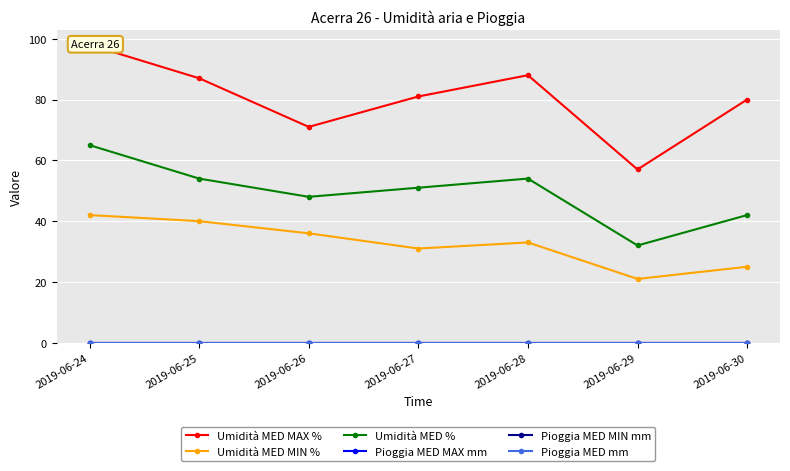

At how many categories does at least one series exceed 9?

7